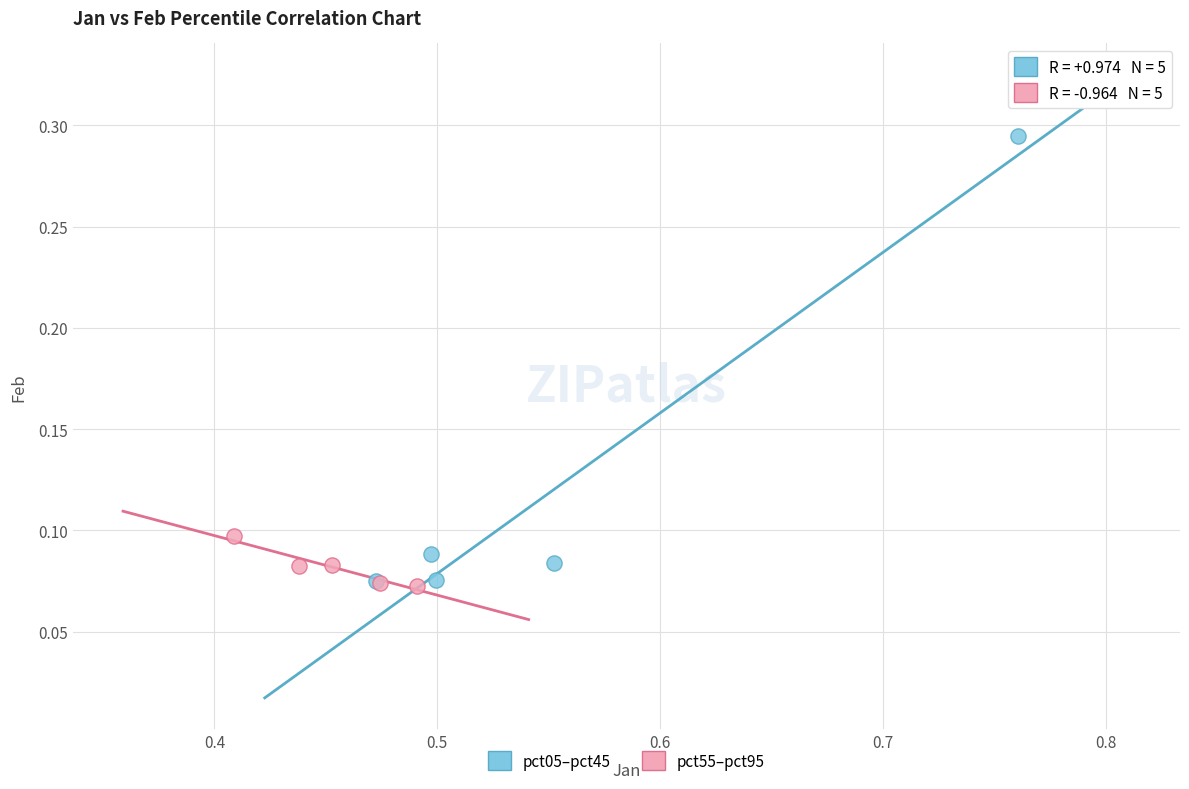

Which series reaches the maximum Y coordinate?

pct05–pct45